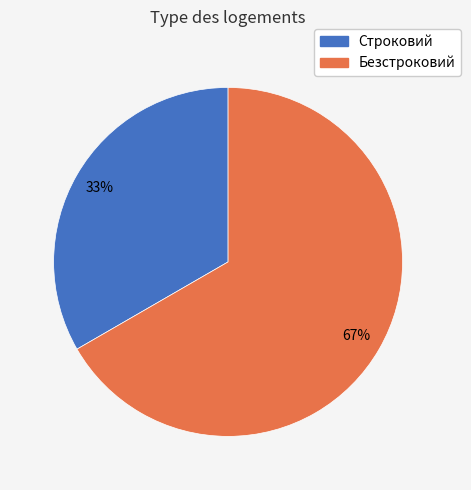

Which category has the biggest portion of the pie?

Безстроковий